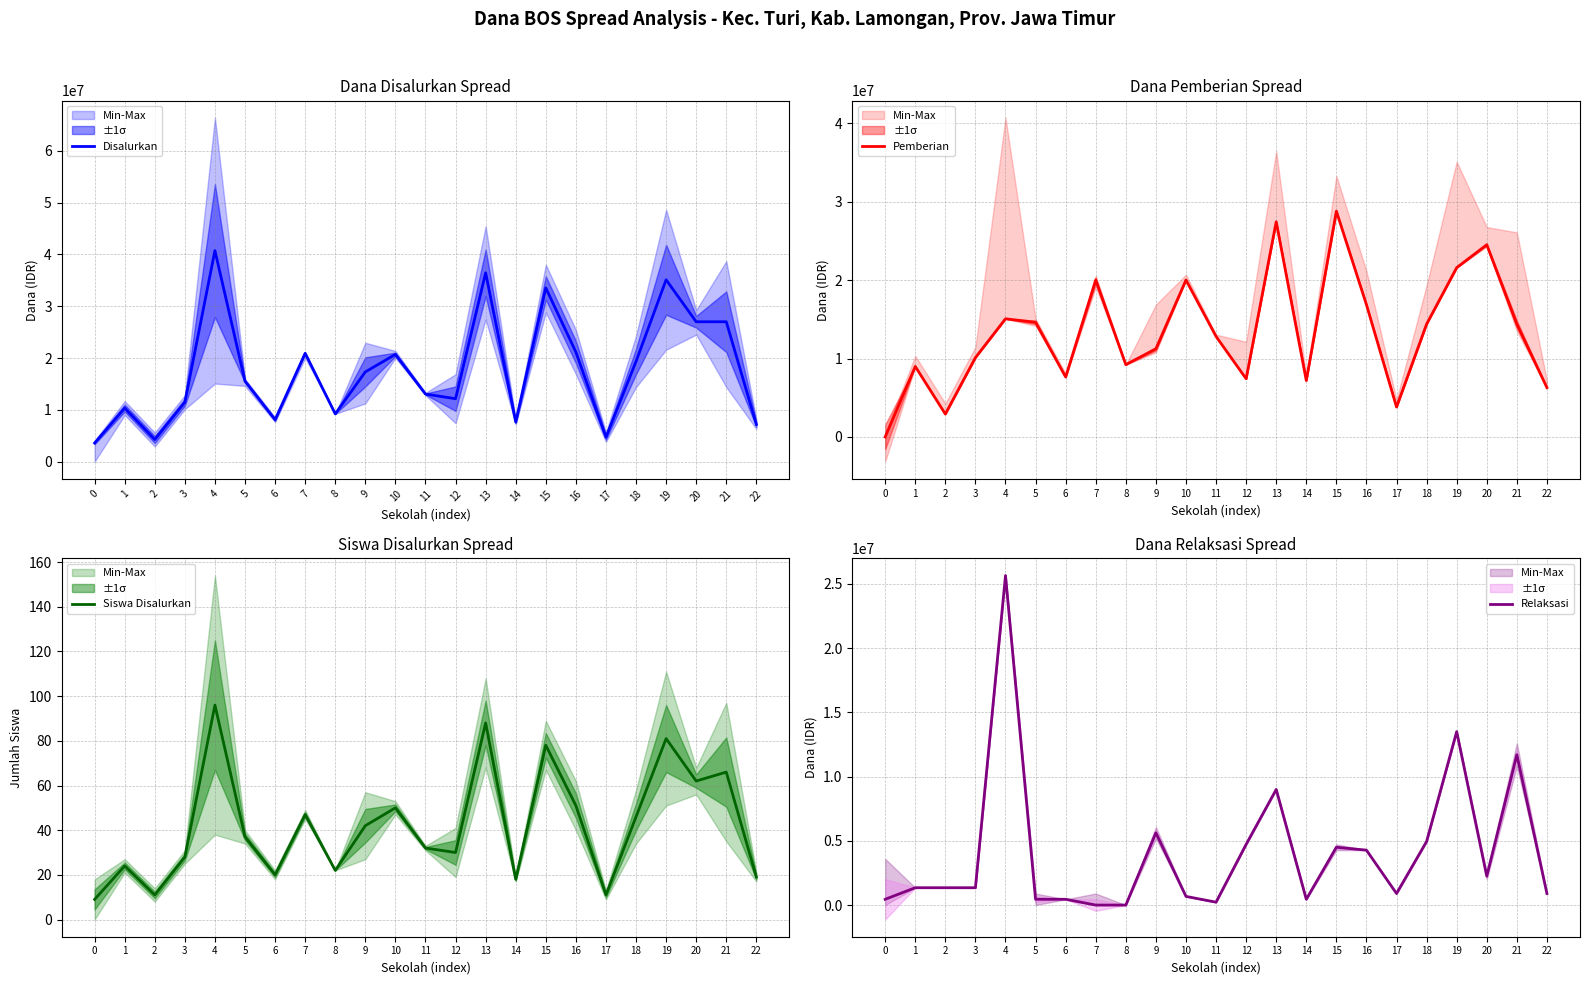

True or false: Relaksasi and Siswa Disalurkan cross at least once.

True